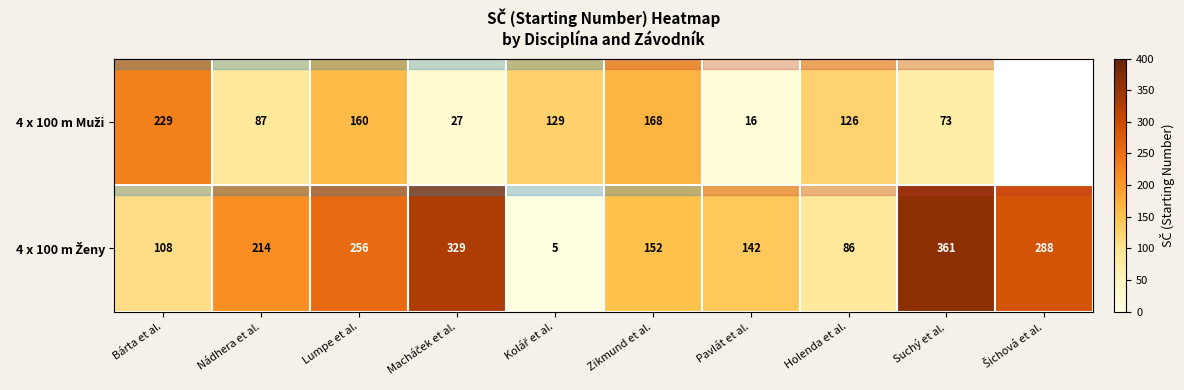

At which category is the sum across all series the highest?

Suchý et al.